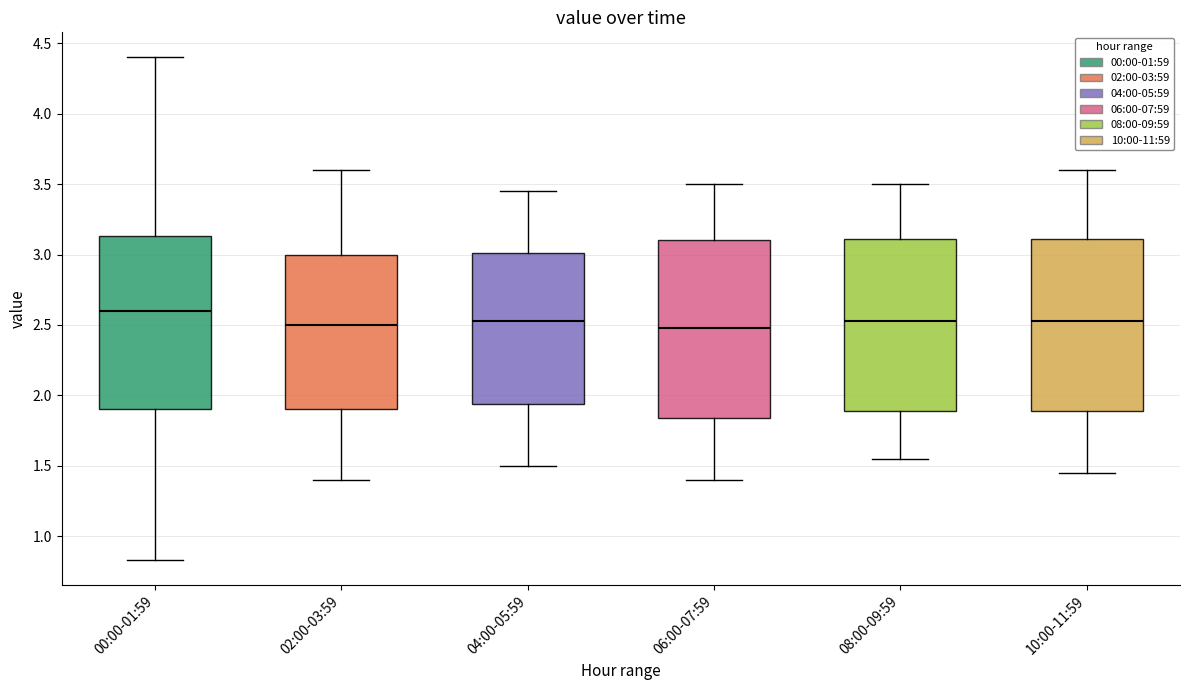

Which box has the highest median line?

00:00-01:59